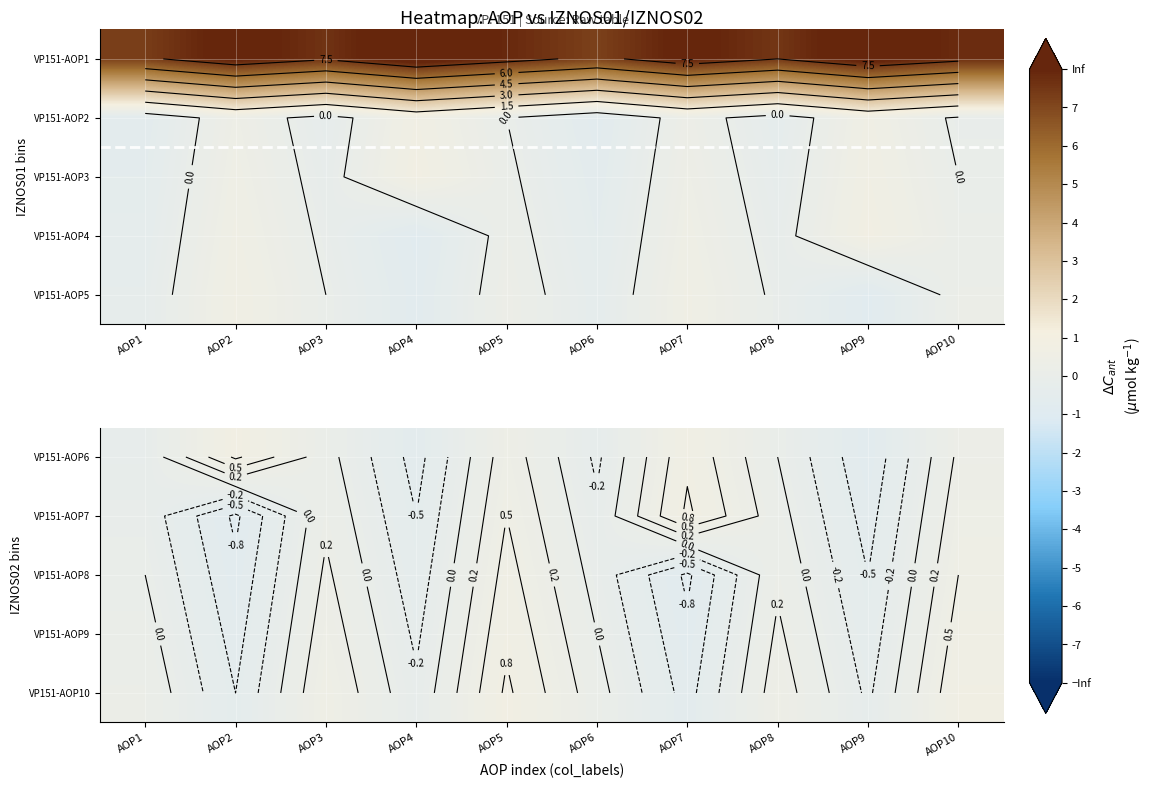

The VP151-AOP8 series shows 0.0 at AOP8. True or false?

False